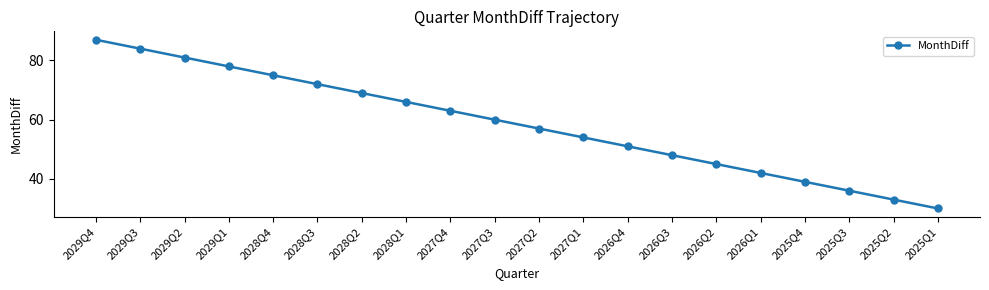

Rank the categories by value from highest to lowest.

2029Q4, 2029Q3, 2029Q2, 2029Q1, 2028Q4, 2028Q3, 2028Q2, 2028Q1, 2027Q4, 2027Q3, 2027Q2, 2027Q1, 2026Q4, 2026Q3, 2026Q2, 2026Q1, 2025Q4, 2025Q3, 2025Q2, 2025Q1